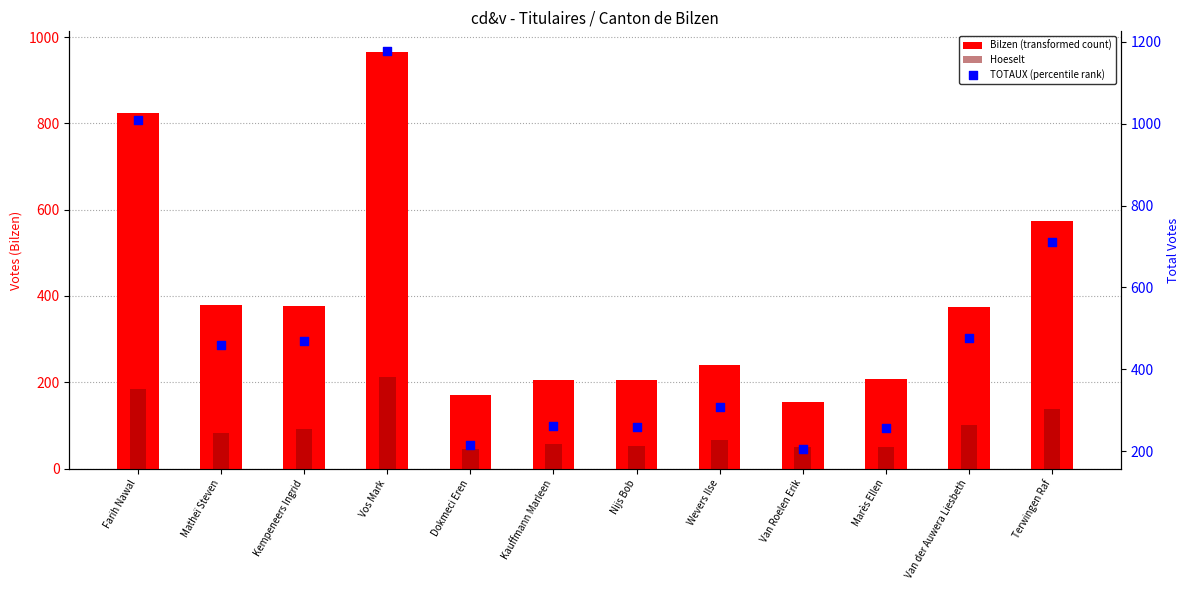

Which series contains the highest Y value?

TOTAUX (percentile rank)